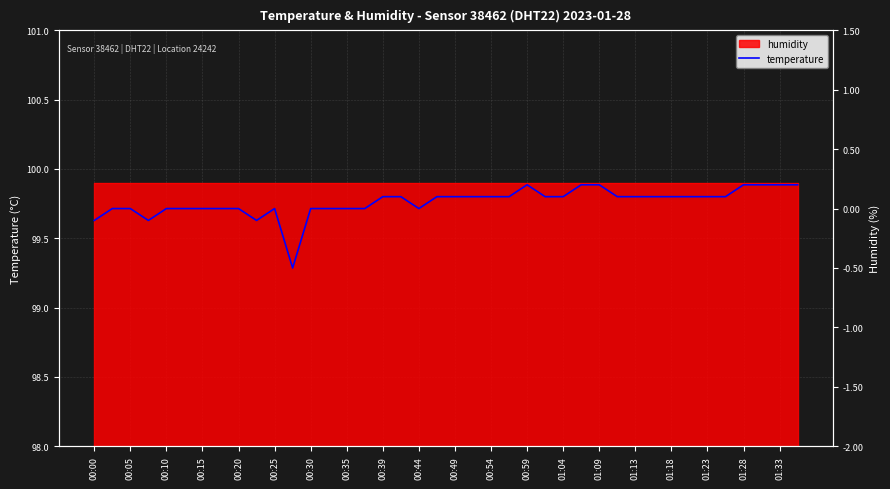

The value at 00:25 is -0.3. True or false?

False